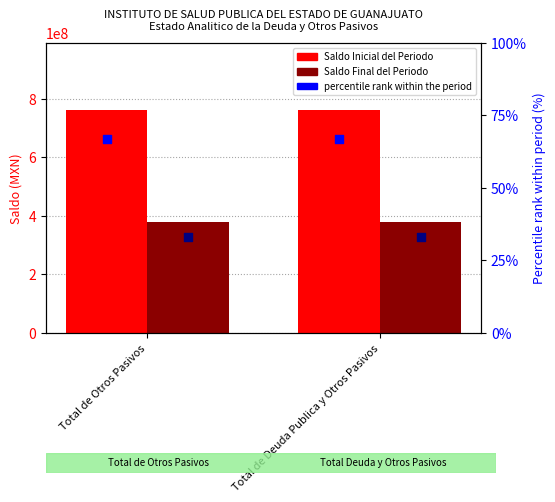

Which series reaches the minimum Y coordinate?

percentile rank (Final)